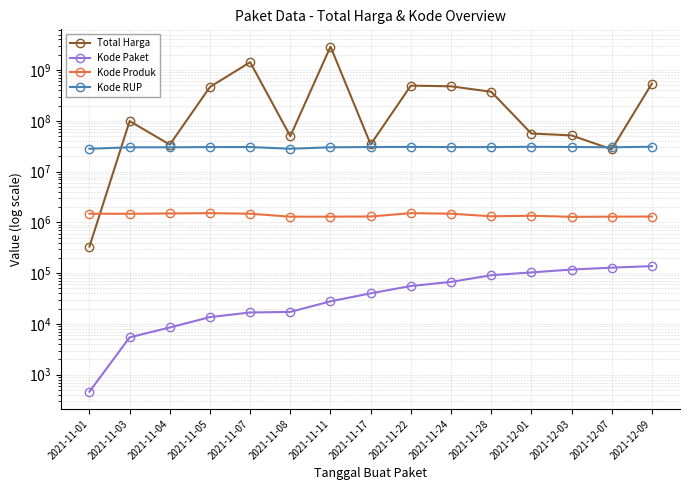

What is the spread (max minus min) of values at 2021-11-01?

28170623